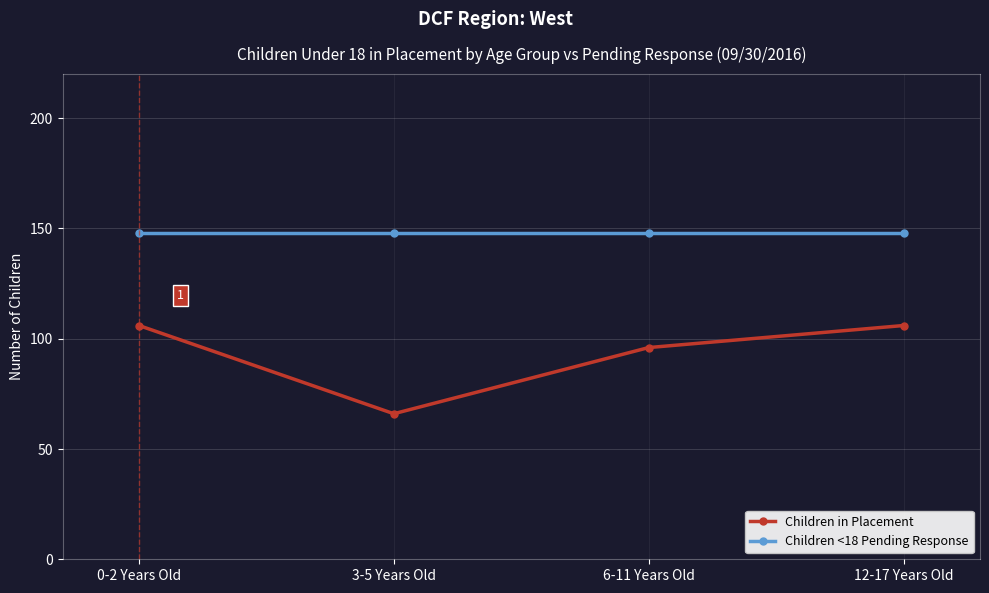

Reading left to right, transcribe all the data shown in this chart.

Children in Placement: 0-2 Years Old=106	3-5 Years Old=66	6-11 Years Old=96	12-17 Years Old=106
Children <18 Pending Response: 0-2 Years Old=148	3-5 Years Old=148	6-11 Years Old=148	12-17 Years Old=148